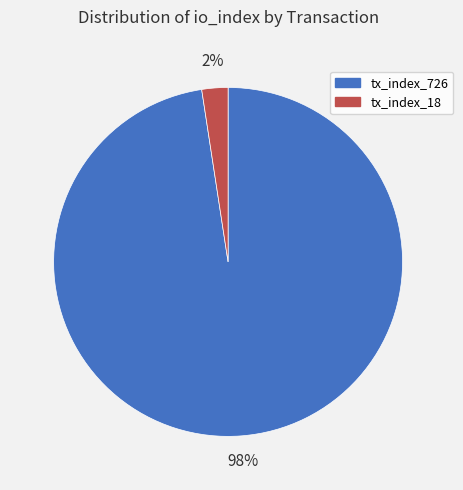

Count the number of slices in the pie.

2